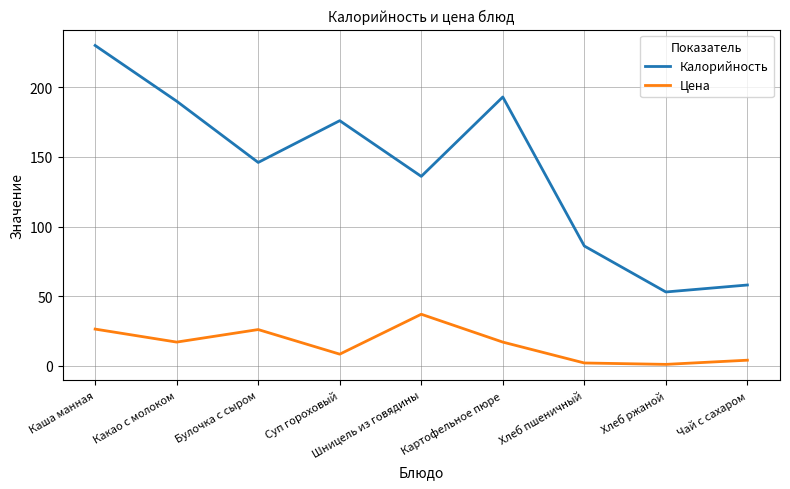

Between Булочка с сыром and Чай с сахаром, which series saw the biggest shift?

Калорийность